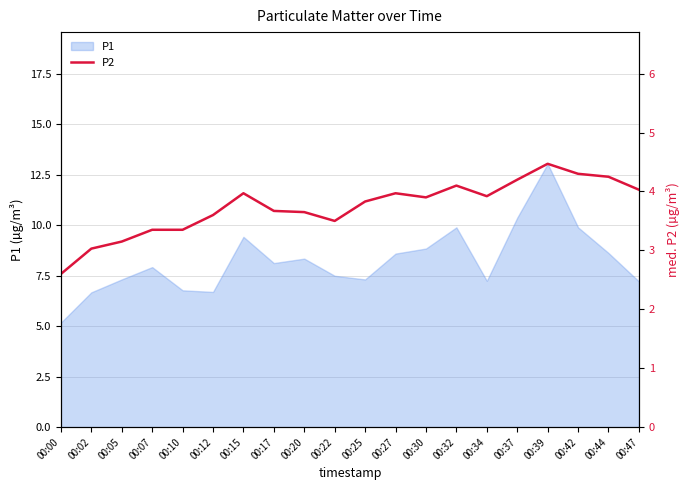

At which label does the data first exceed 3?

00:02